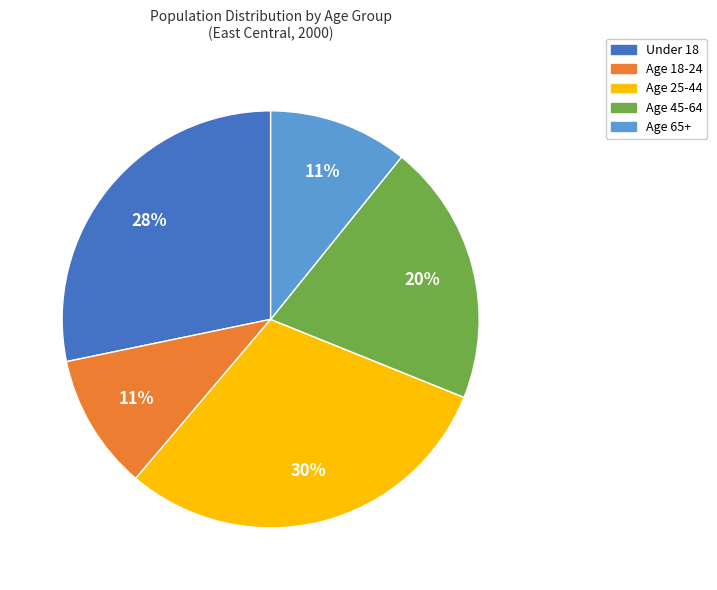

To the nearest percent, what is the average slice percentage?

20%